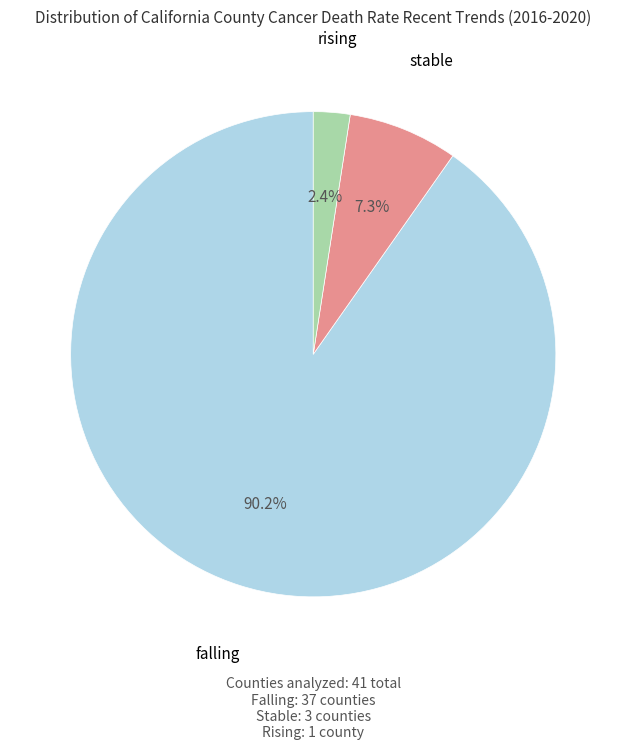

Is there any slice that represents more than half of the pie?

Yes